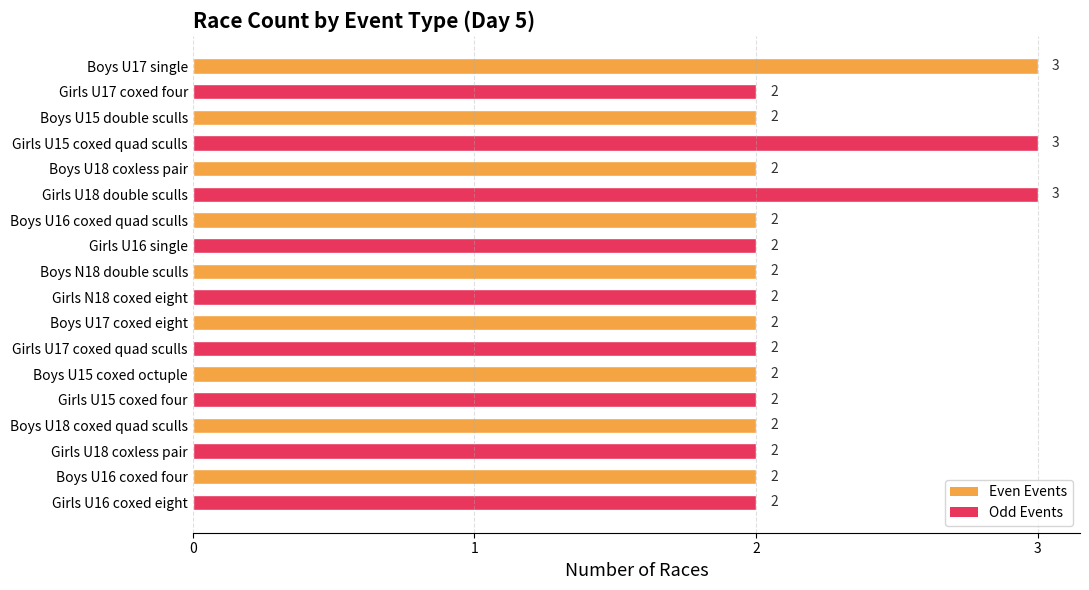

How many distinct data groups are displayed?

1